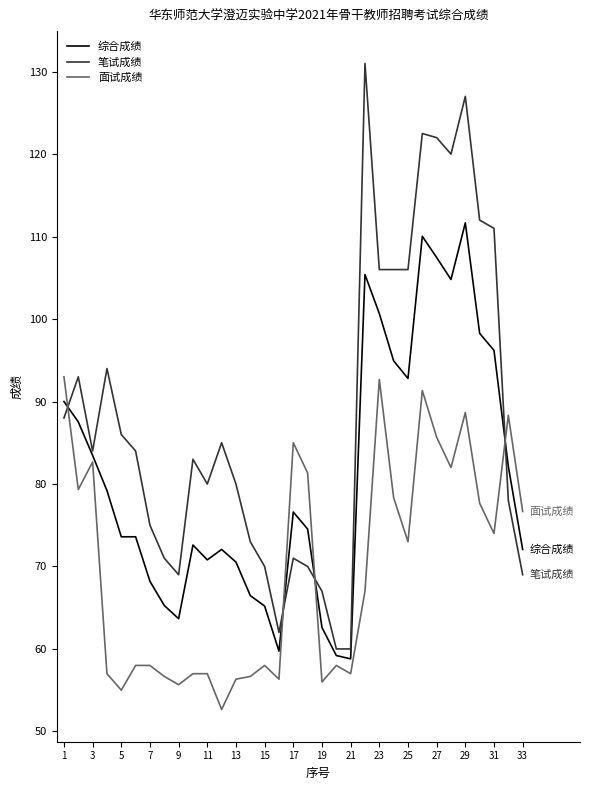

True or false: 面试成绩 and 笔试成绩 intersect in this chart.

True